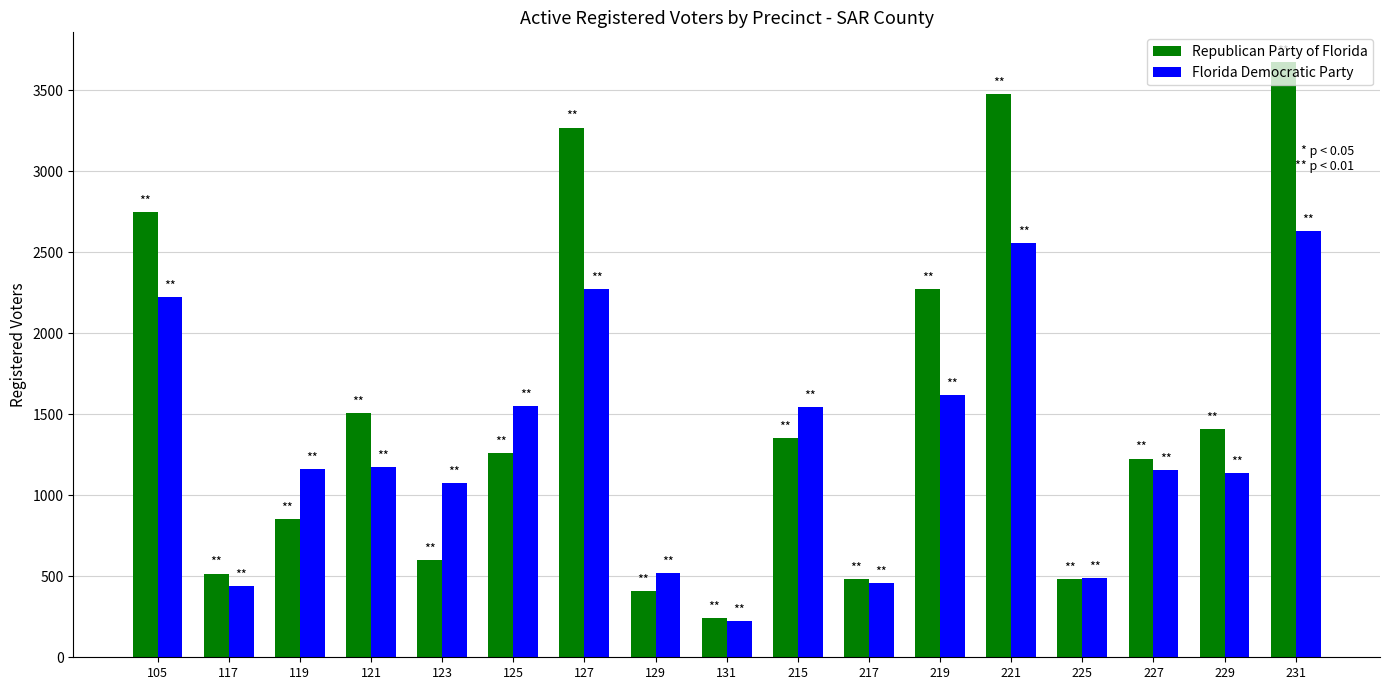

What is the difference between the maximum and minimum values in the Republican Party of Florida series?

3431